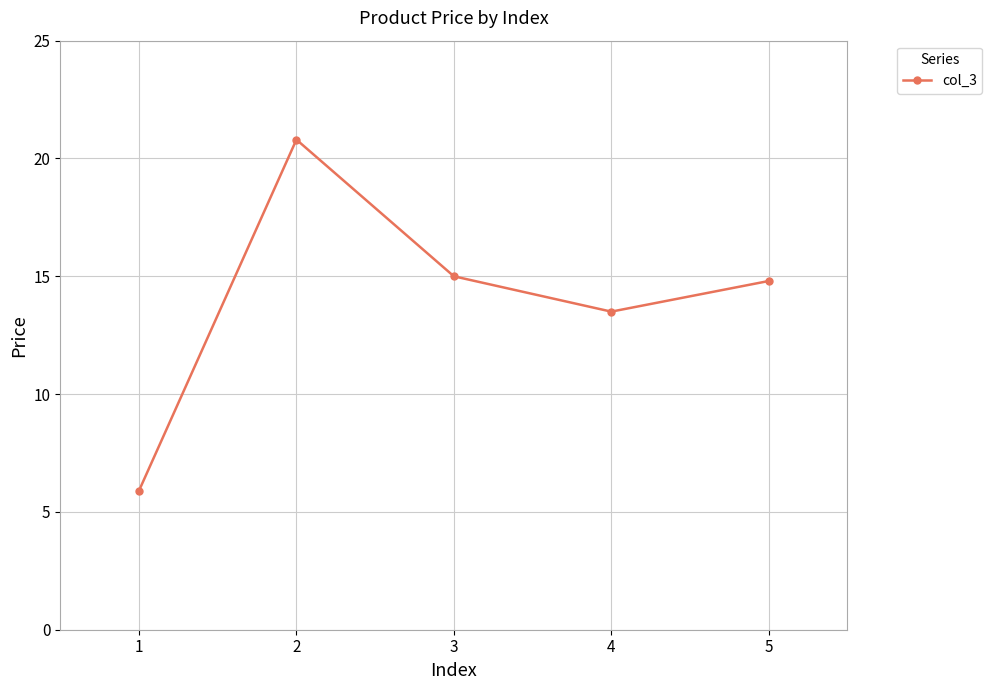

How many lines are shown in the chart?

1